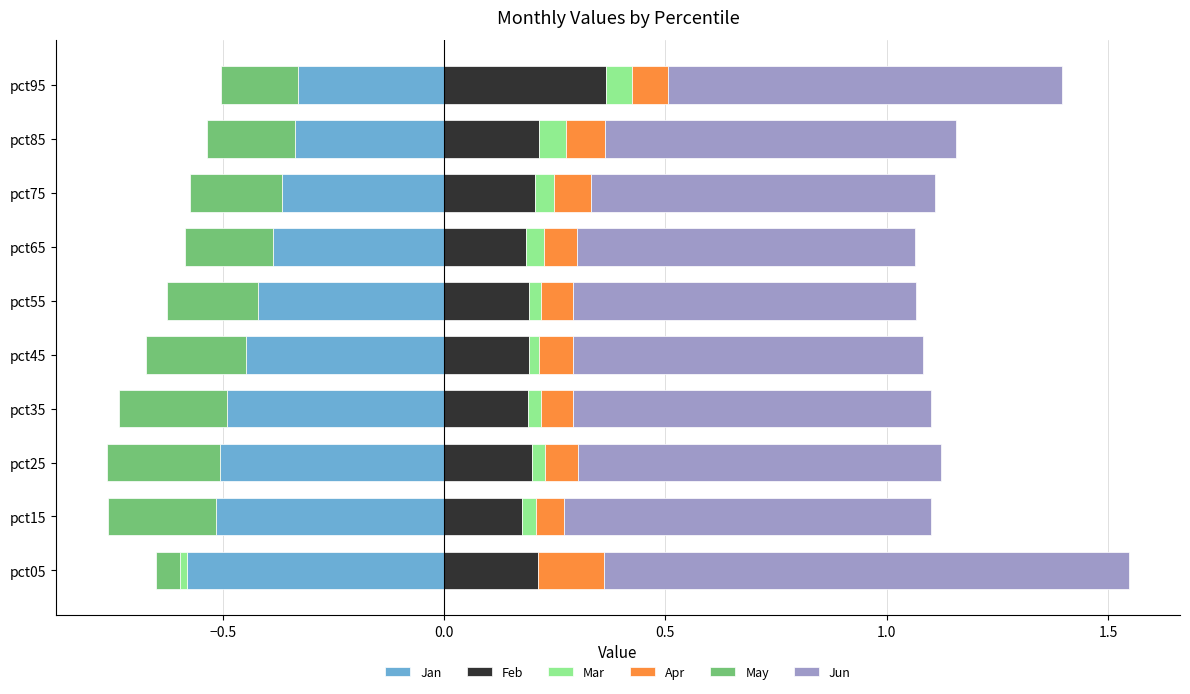

Which category has the highest value across all series?

pct05